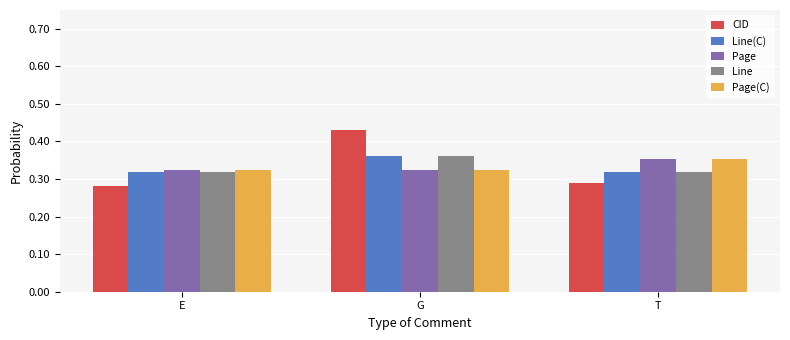

At which category does the chart reach its peak across all series?

G